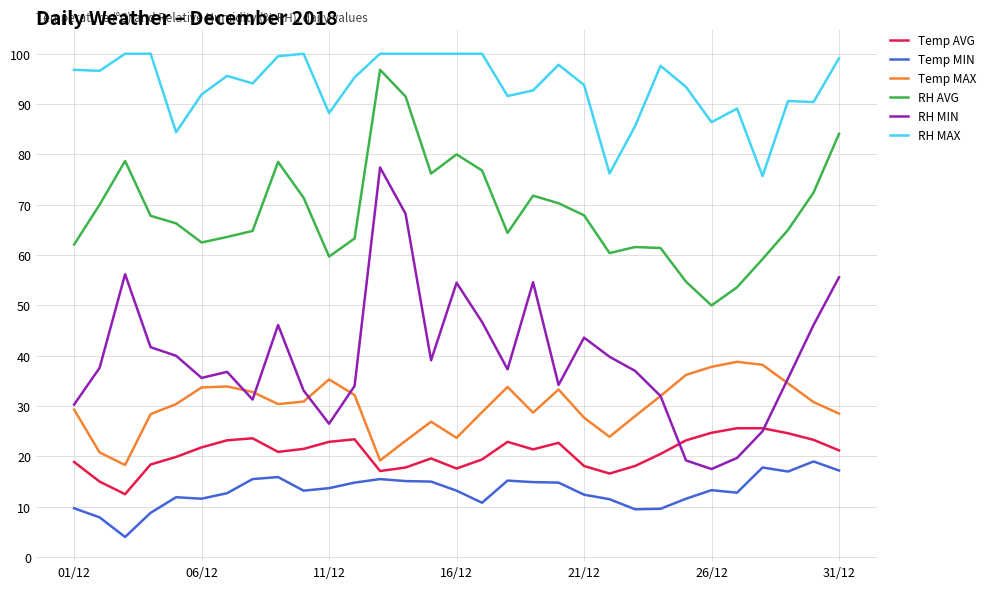

What is the average value of the RH MIN series?

39.7